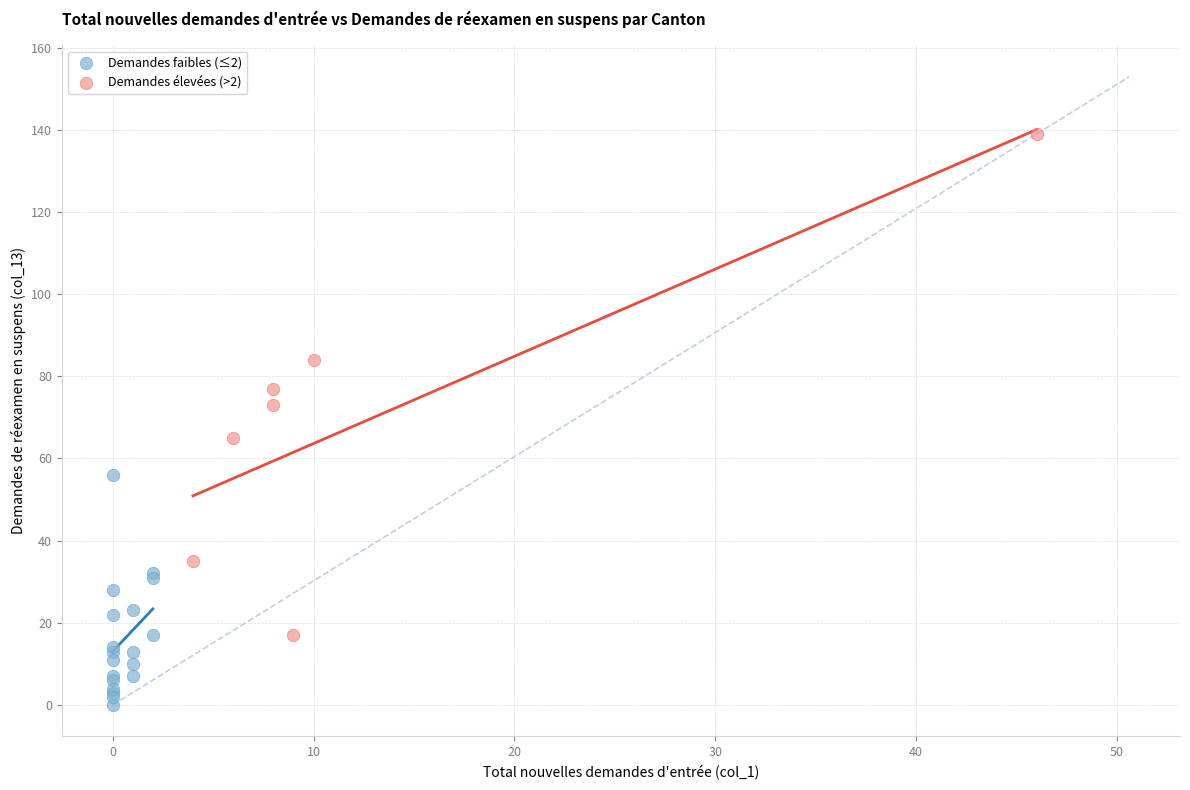

Which series contains the lowest Y value?

Demandes faibles (≤2)